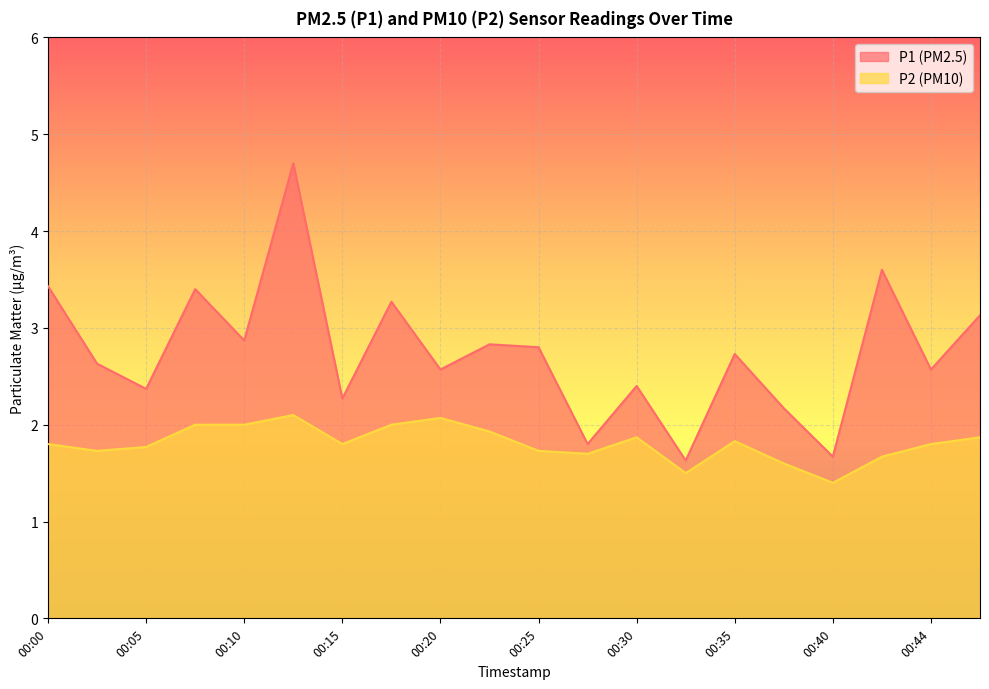

Between 00:42 and 00:20, which is larger?

00:42